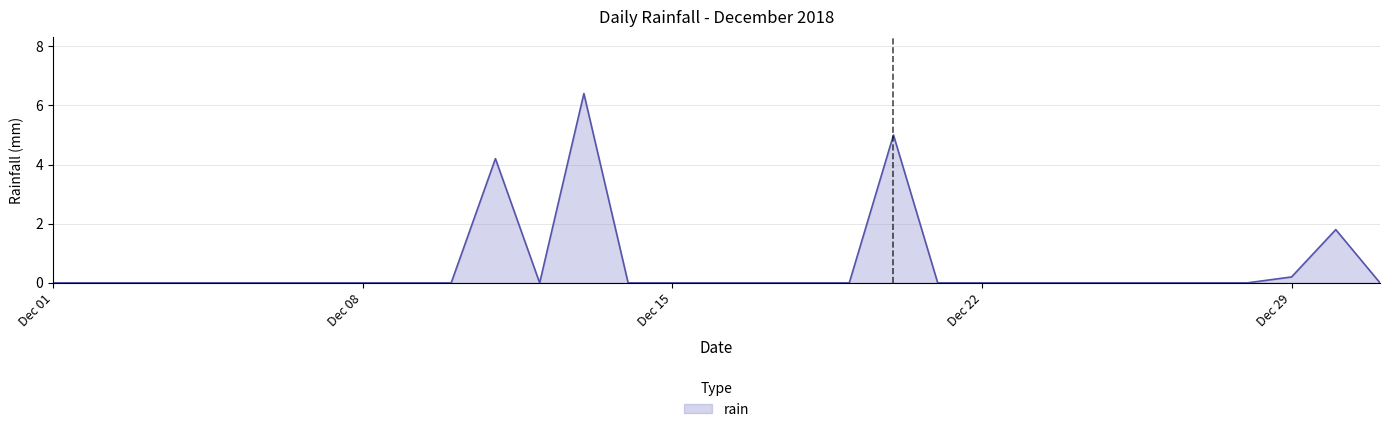

What is the difference between the maximum and minimum values?

6.4